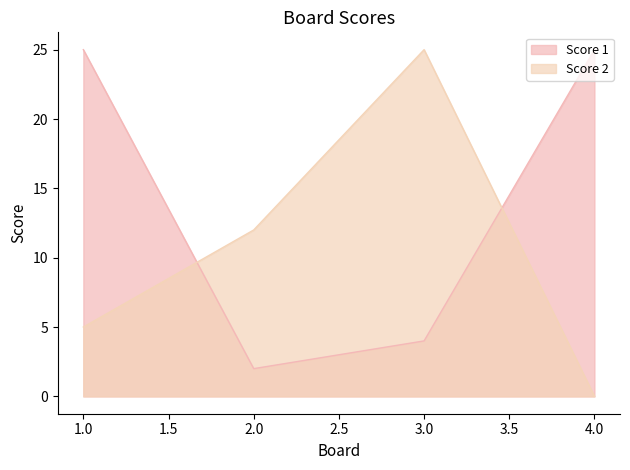

Count the number of data series in this chart.

2